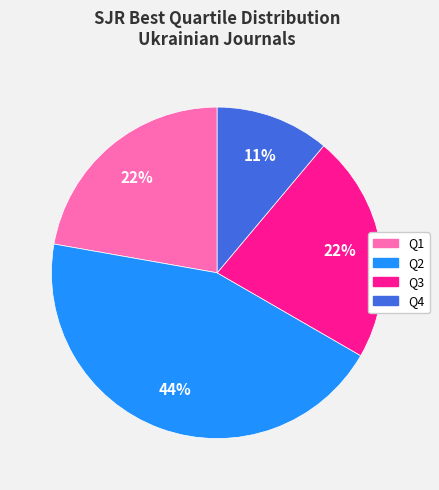

To the nearest percent, what is the difference between the Q1 and Q2 slice percentages?

22%